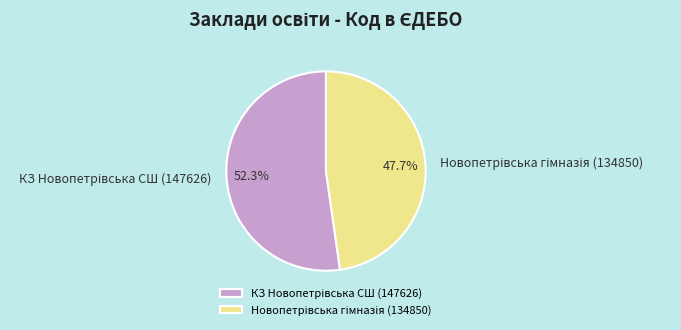

Is there any slice that represents more than half of the pie?

Yes